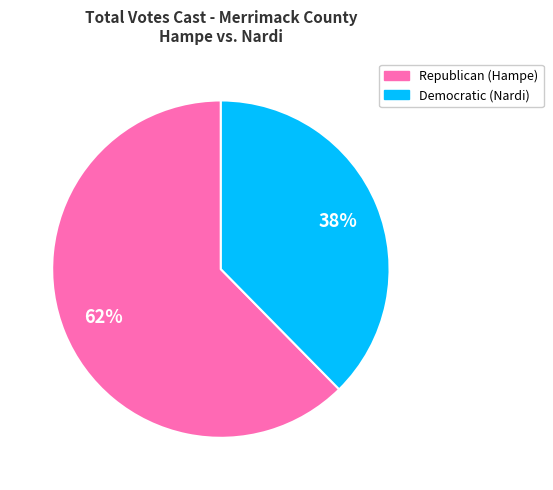

What is the majority slice?

Republican (Hampe)